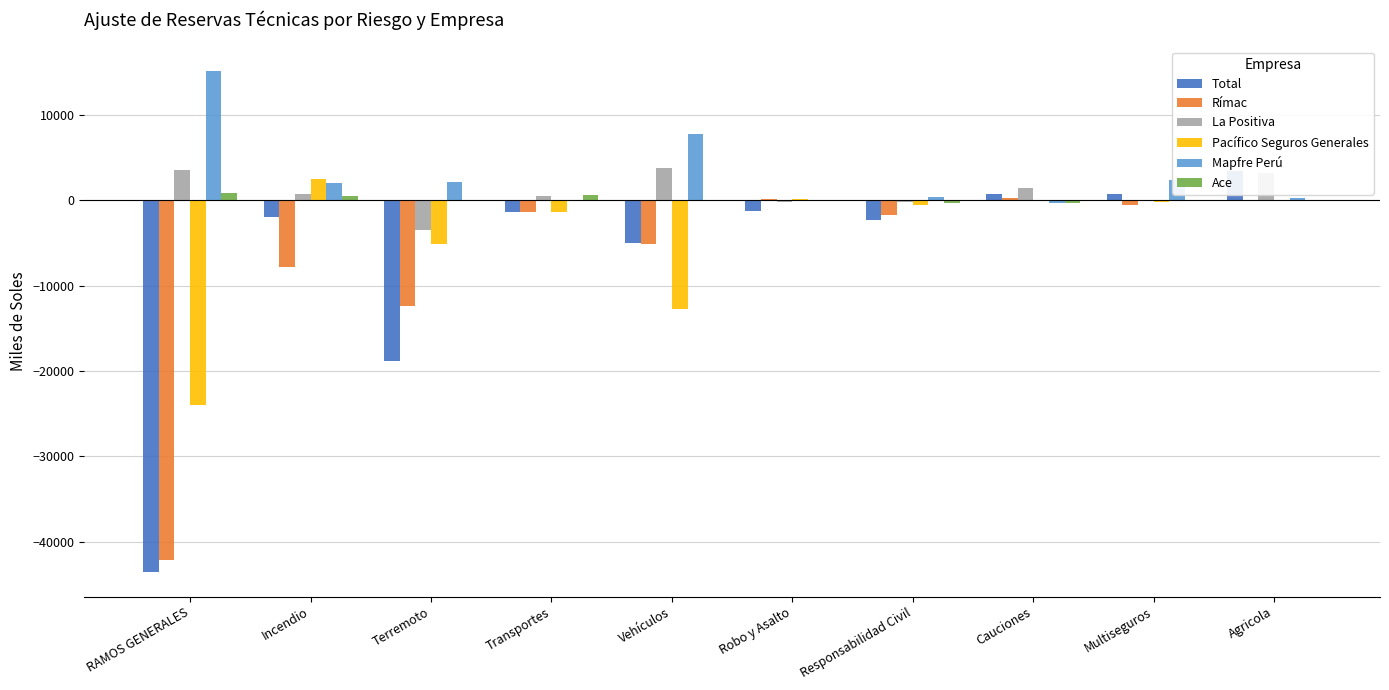

What is the value of the Ace bar at the 6th from the left?

34.2